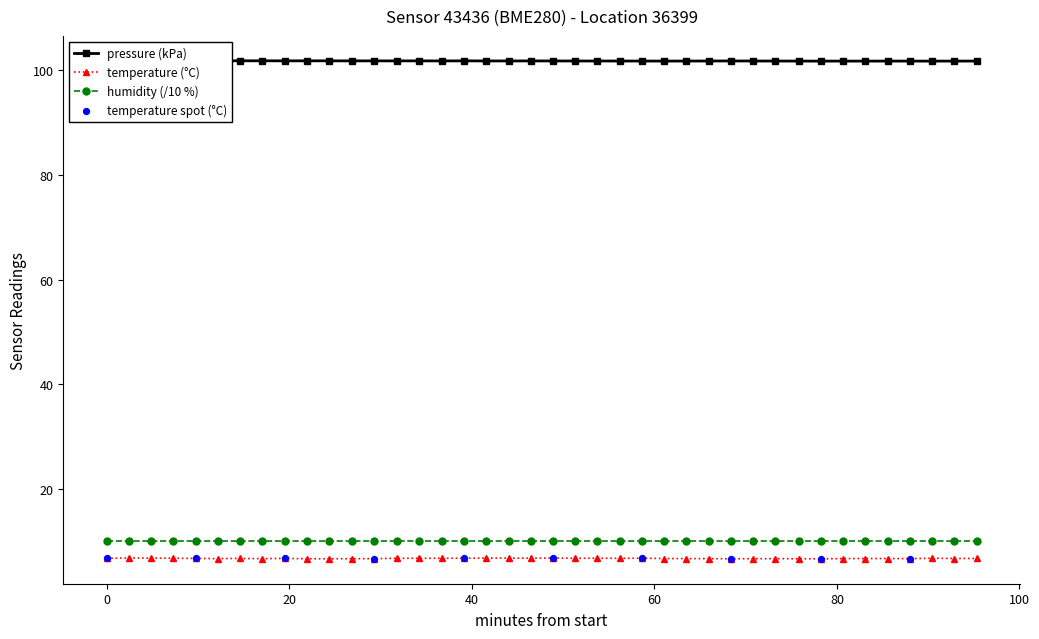

Which series has the widest spread of values?

temperature (°C)